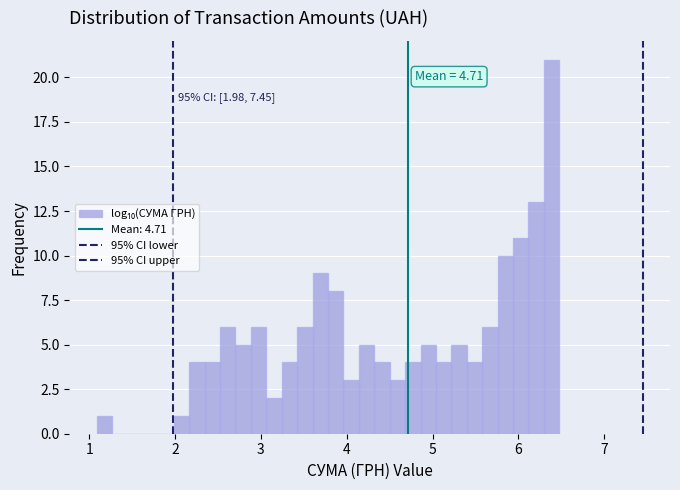

Around what value on the x-axis is the tallest bar? Give the approximate position of its centre, as read against the axis.

6.4